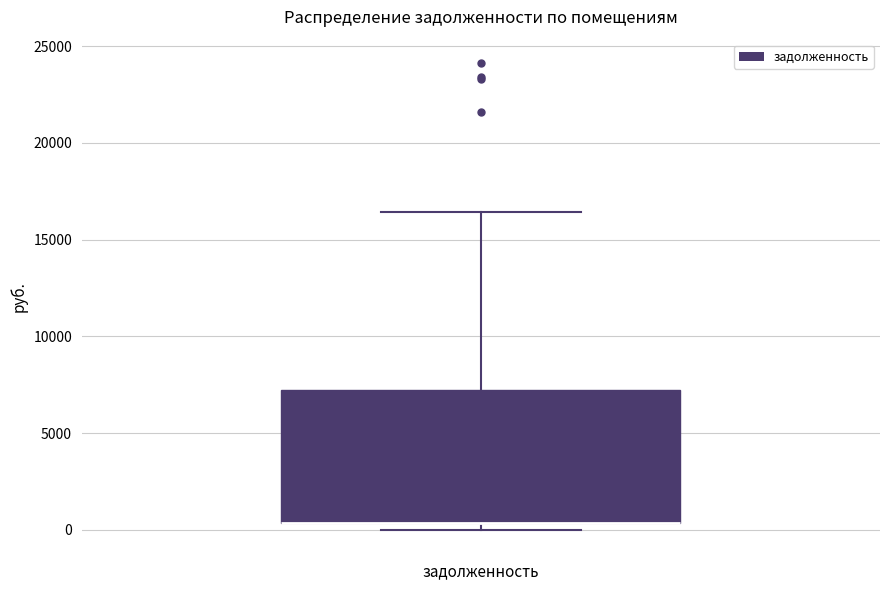

Where is the upper edge of the box for задолженность on the y-axis? The values are not printed on the chart, so give them approximately, as read against the axis.

7000